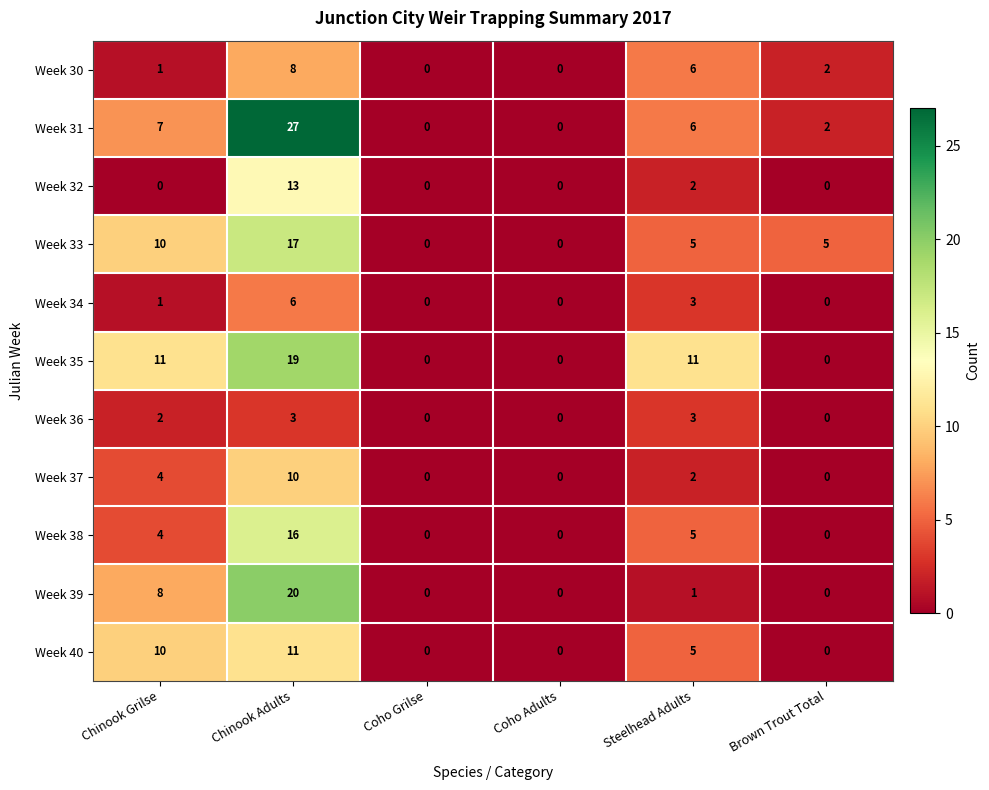

What is the total value across all series at Steelhead Adults?

49